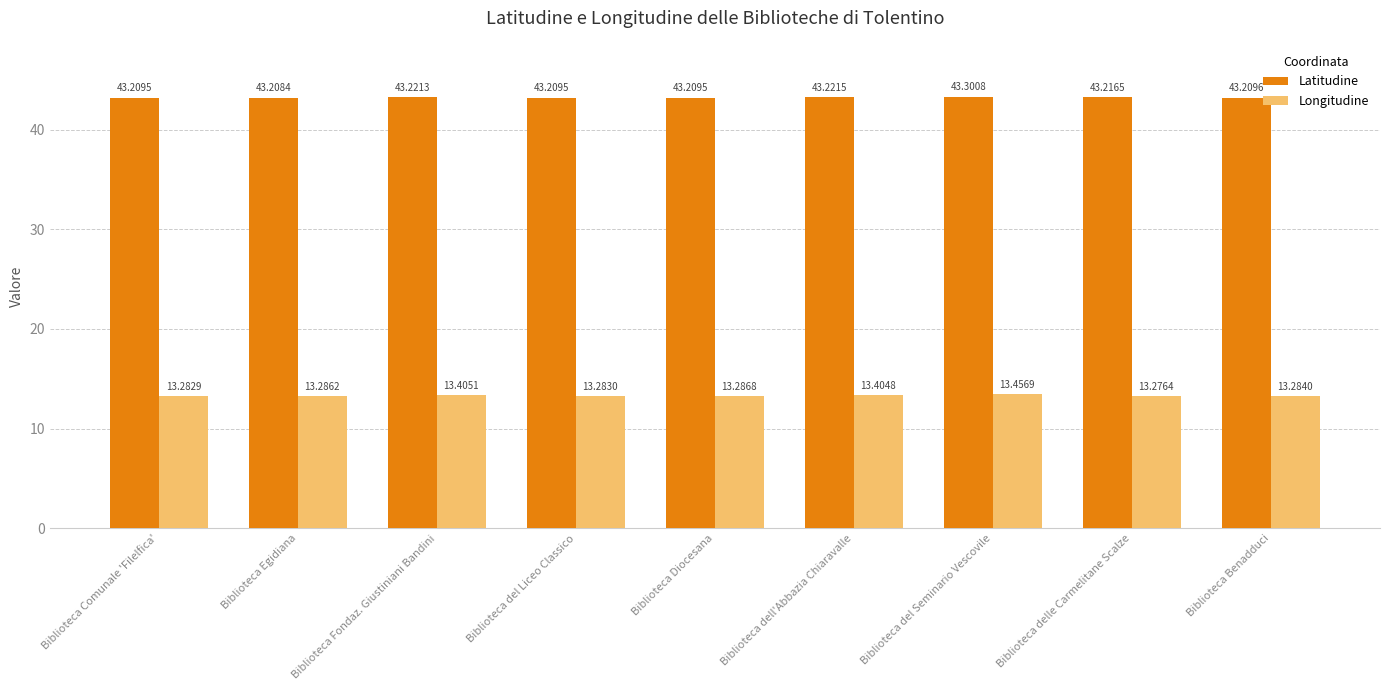

Rank the series by their average value, from lowest to highest.

Longitudine, Latitudine